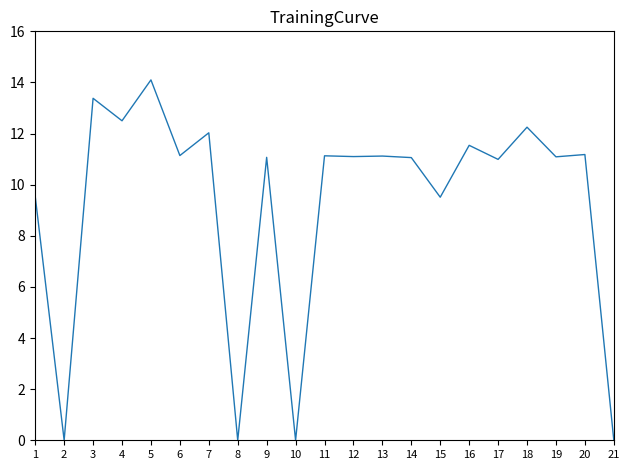

What is the sum of all values?

194.7